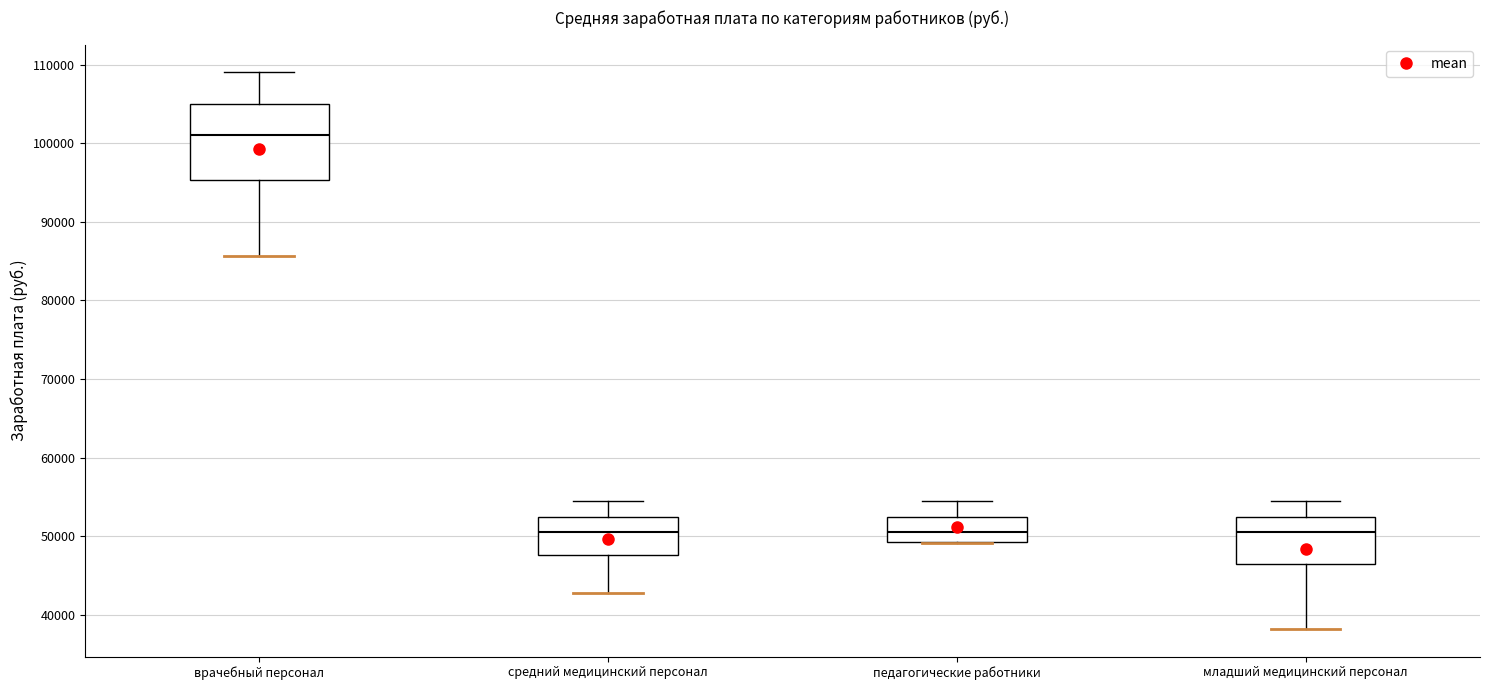

Reading left to right, read every box against the y-axis: the position of its median line, the range the box covers, and the ends of its whiskers. The values are not printed on the chart, so give them approximately, as read against the axis.

врачебный персонал: median 101000, box 95000 to 105000, whiskers 86000 to 109000
средний медицинский персонал: median 51000, box 48000 to 52000, whiskers 43000 to 55000
педагогические работники: median 51000, box 49000 to 52000, whiskers 49000 to 55000
младший медицинский персонал: median 51000, box 47000 to 52000, whiskers 38000 to 55000